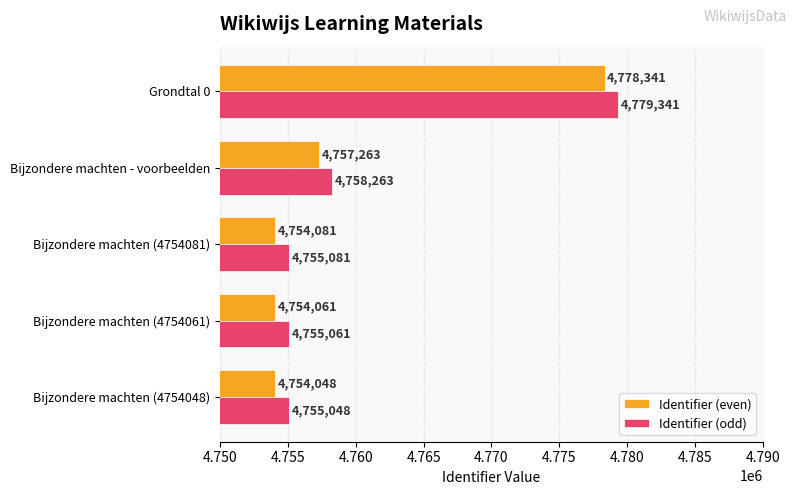

Where is Identifier (odd) nearest to the value 4767194?

Bijzondere machten - voorbeelden